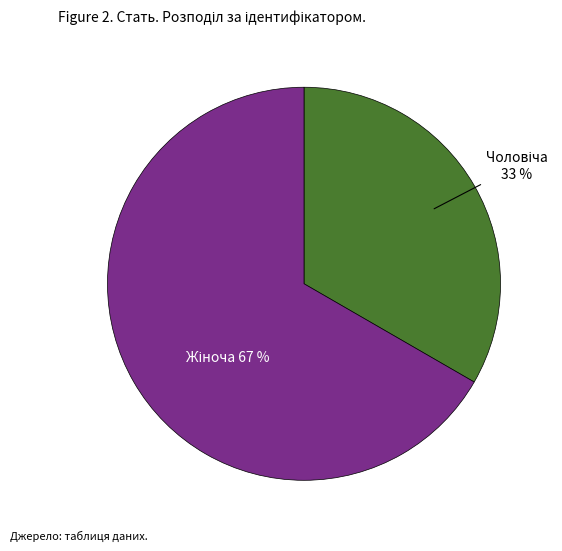

To the nearest percent, what is the average slice percentage?

50%